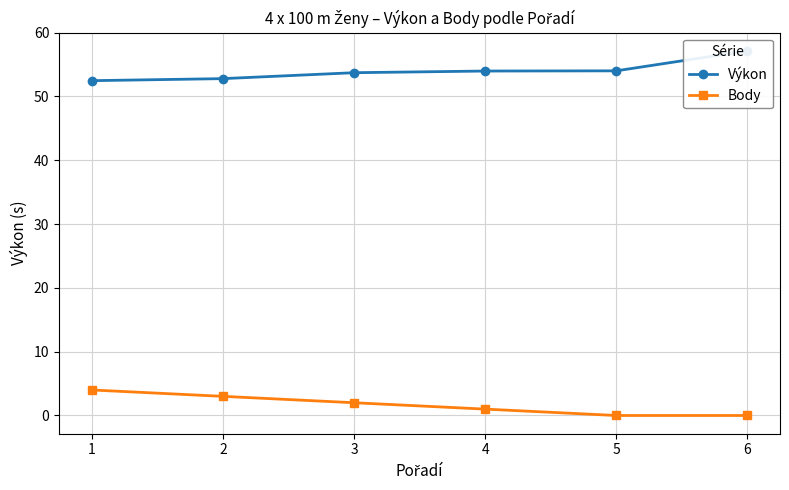

What is the difference between the Výkon values at 6 and 5?

3.1